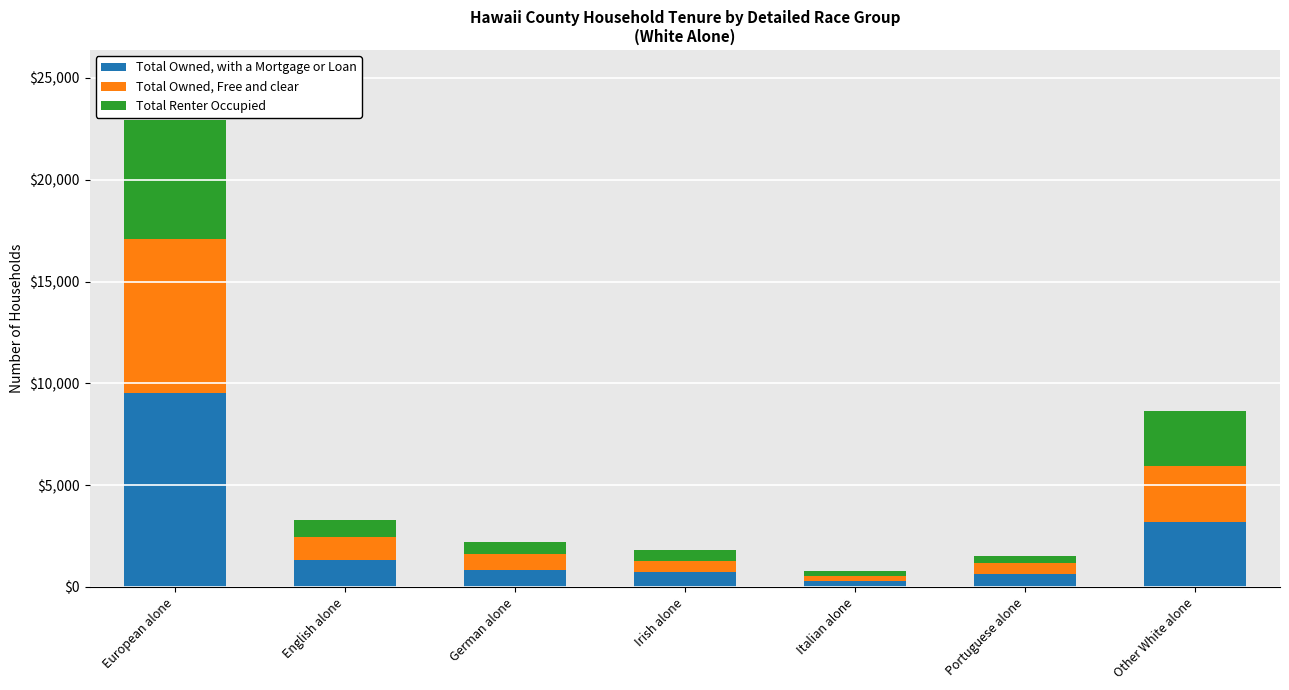

At which label does Total Owned, with a Mortgage or Loan reach its peak?

European alone